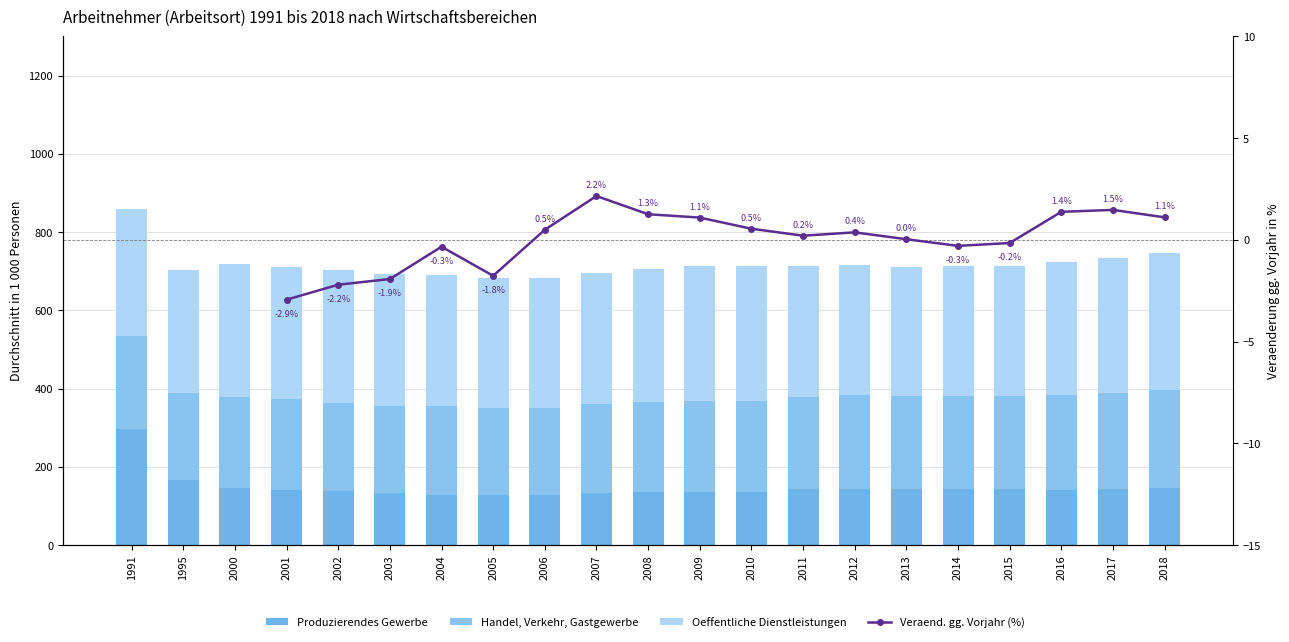

Between 2000 and 2005, which series saw the biggest shift?

Produzierendes Gewerbe